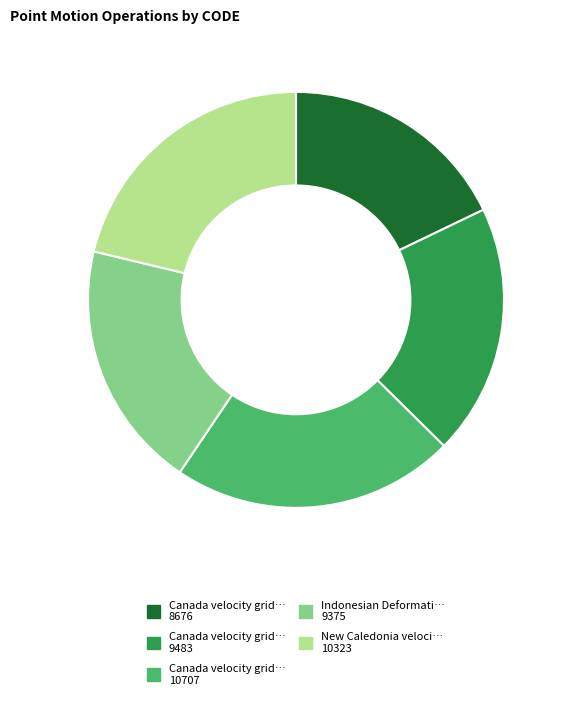

Is there any slice that represents more than half of the pie?

No